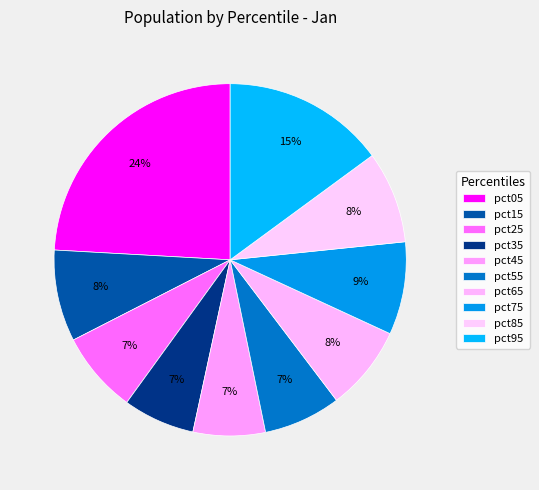

How much of the chart is everything except pct45?

93.4%